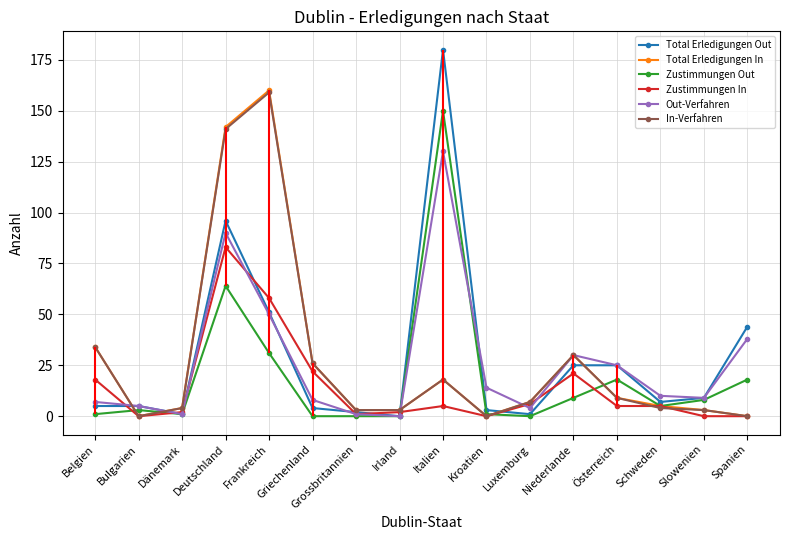

What is the greatest value displayed?

180